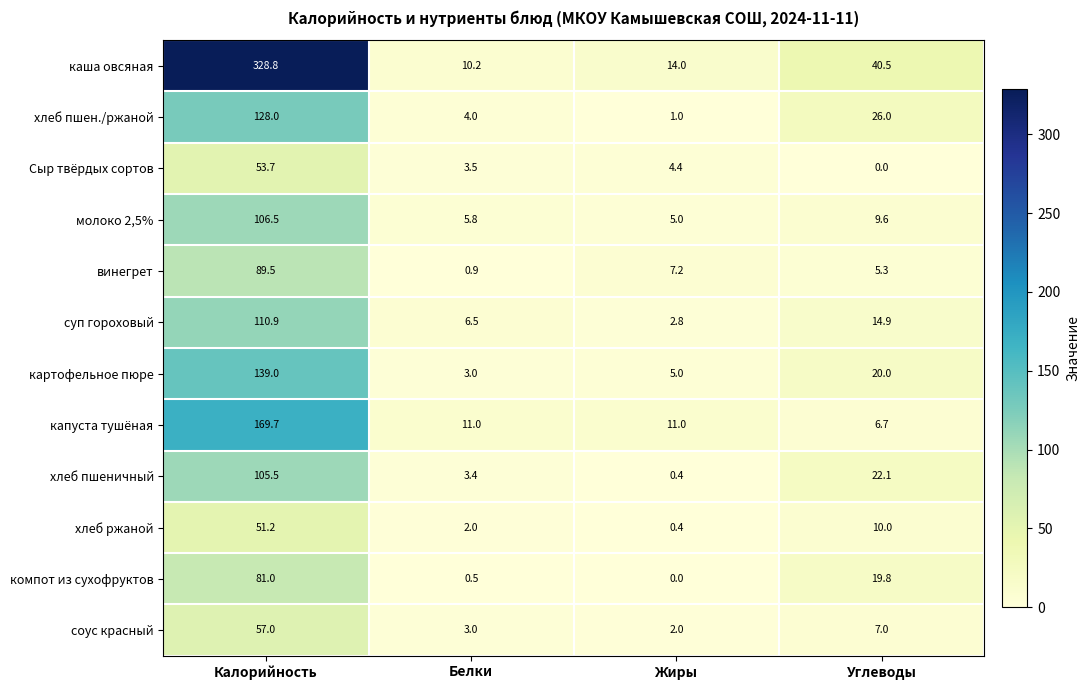

Which series has the largest range (max minus min)?

каша овсяная